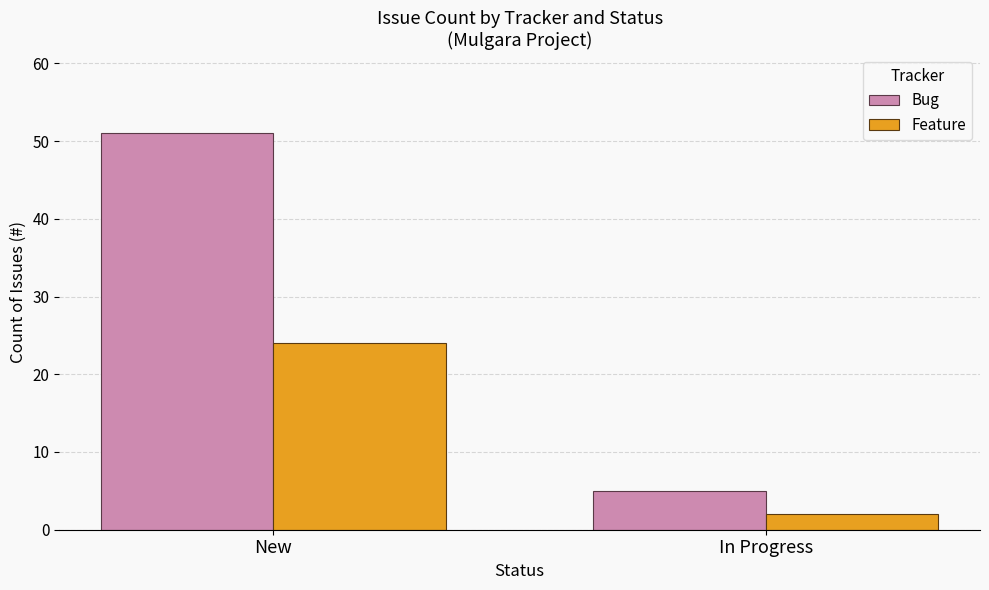

Which series has the widest spread of values?

Bug